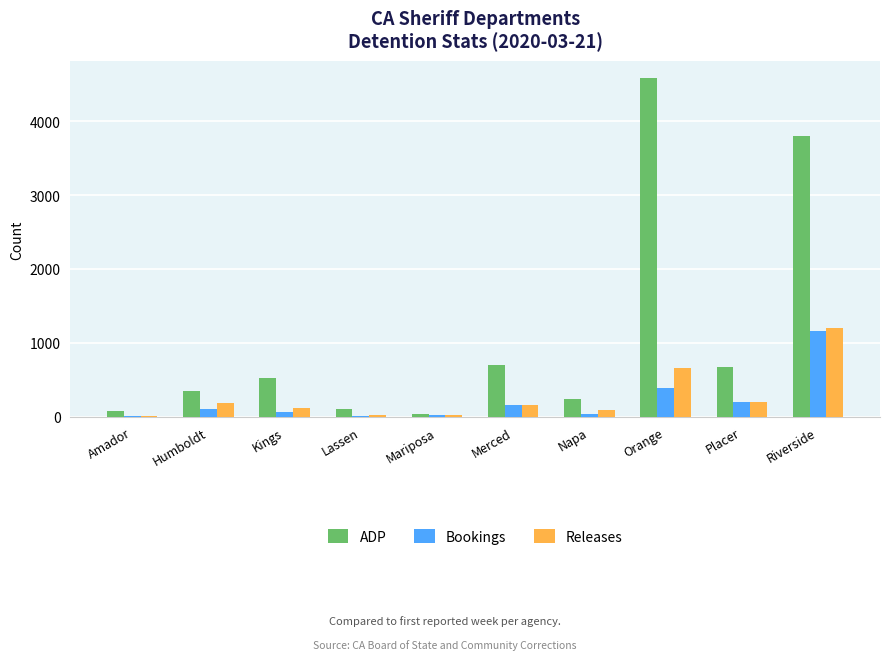

What is the sum of all Bookings values?

2175